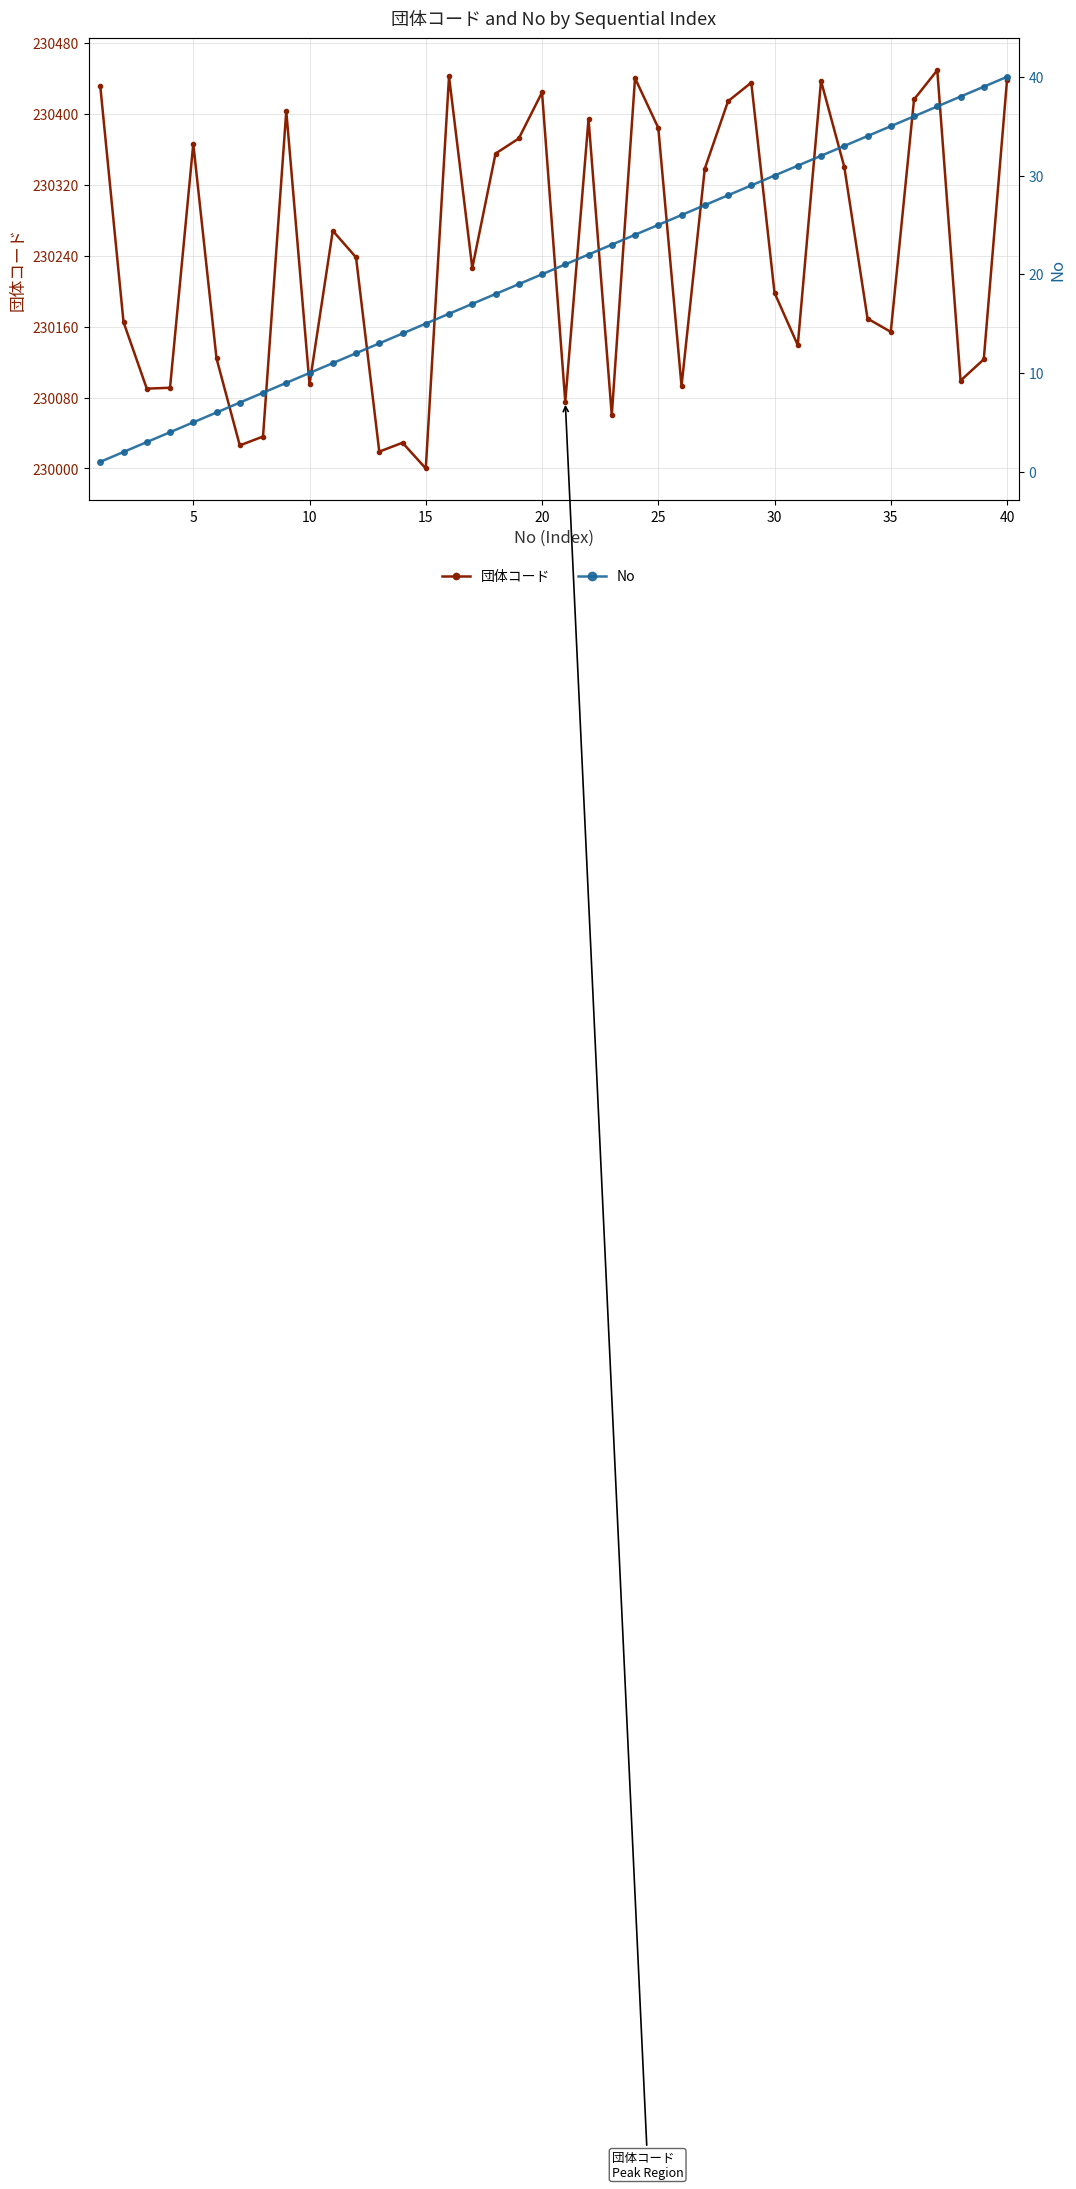

At how many categories does at least one series exceed 107912?

40